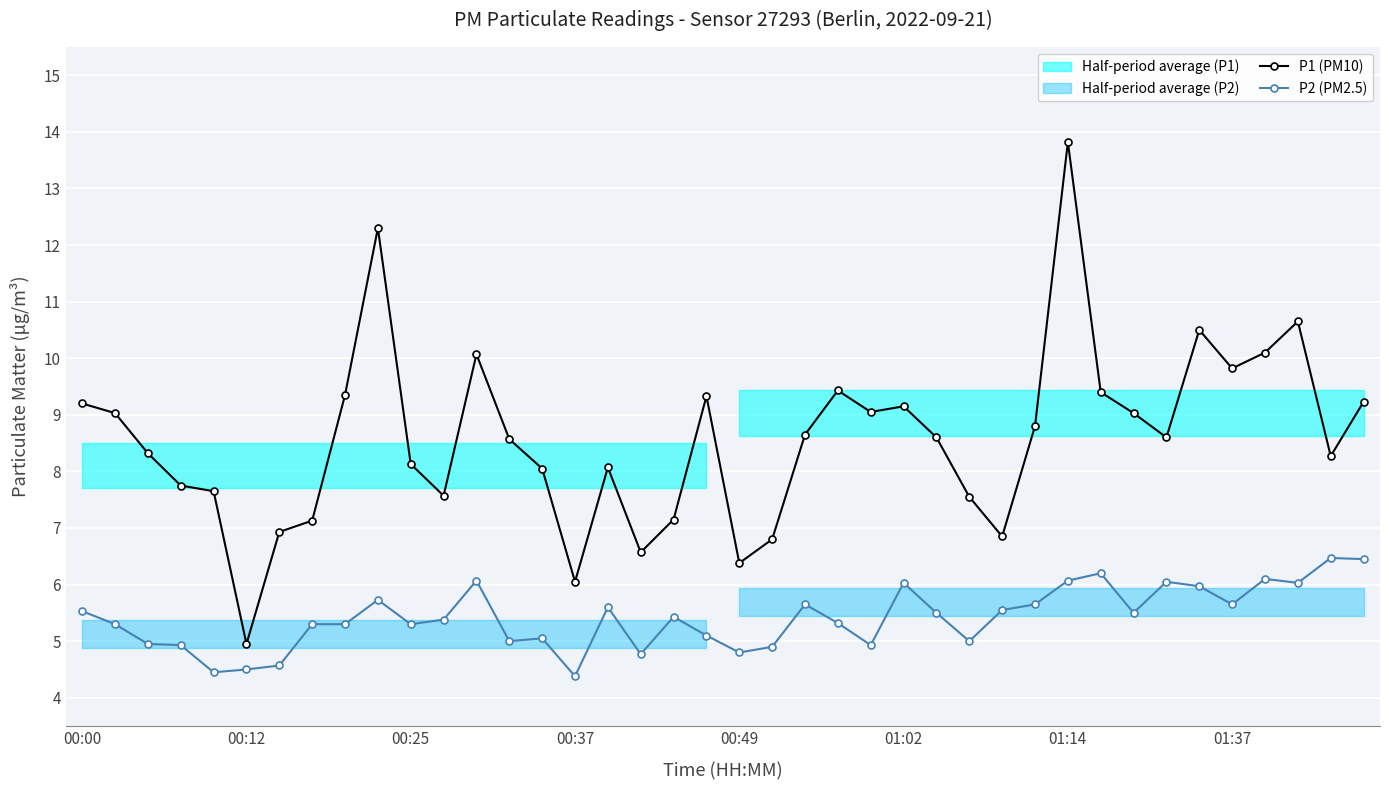

The value of P2 (PM2.5) at 00:25 is 5.3. True or false?

True